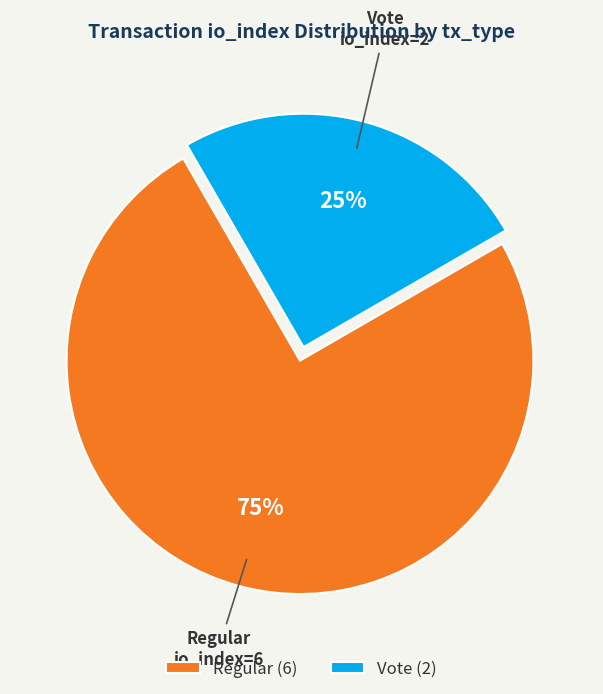

Is the sum of Vote (2) and Regular (6) greater than half?

Yes